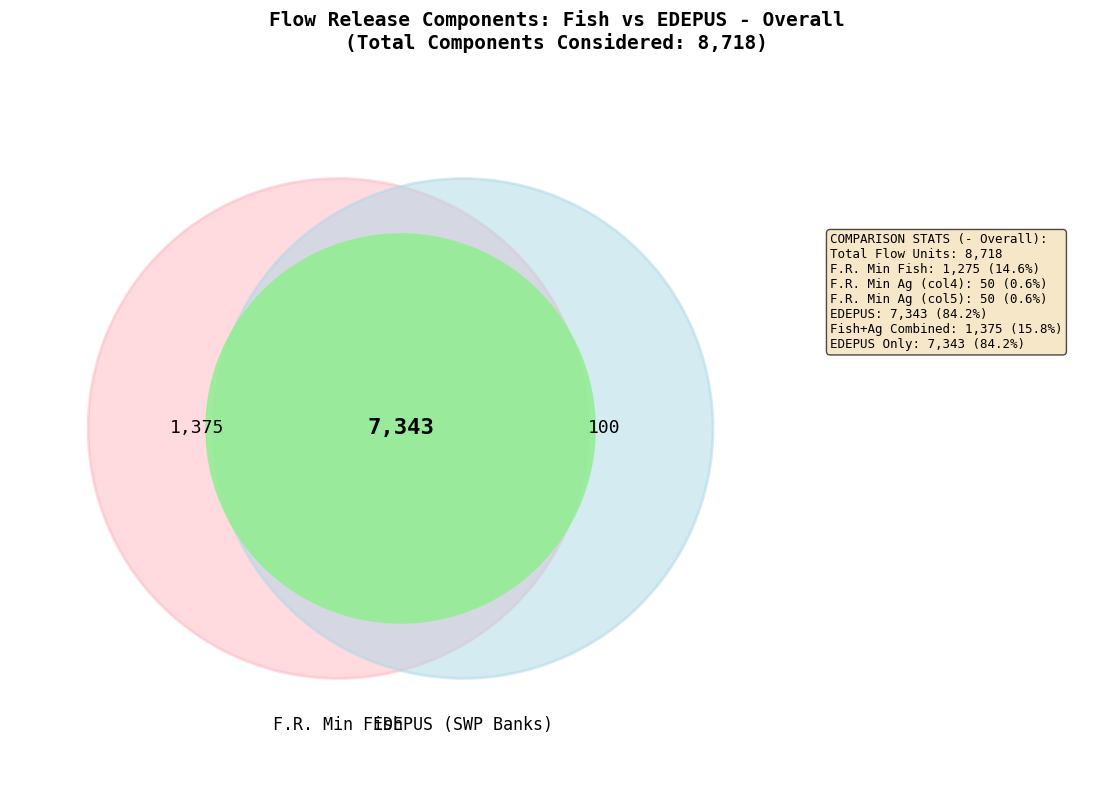

What is the ratio of the value at SWP Banks Ag to the value at F.R. Min Ag?

1.0